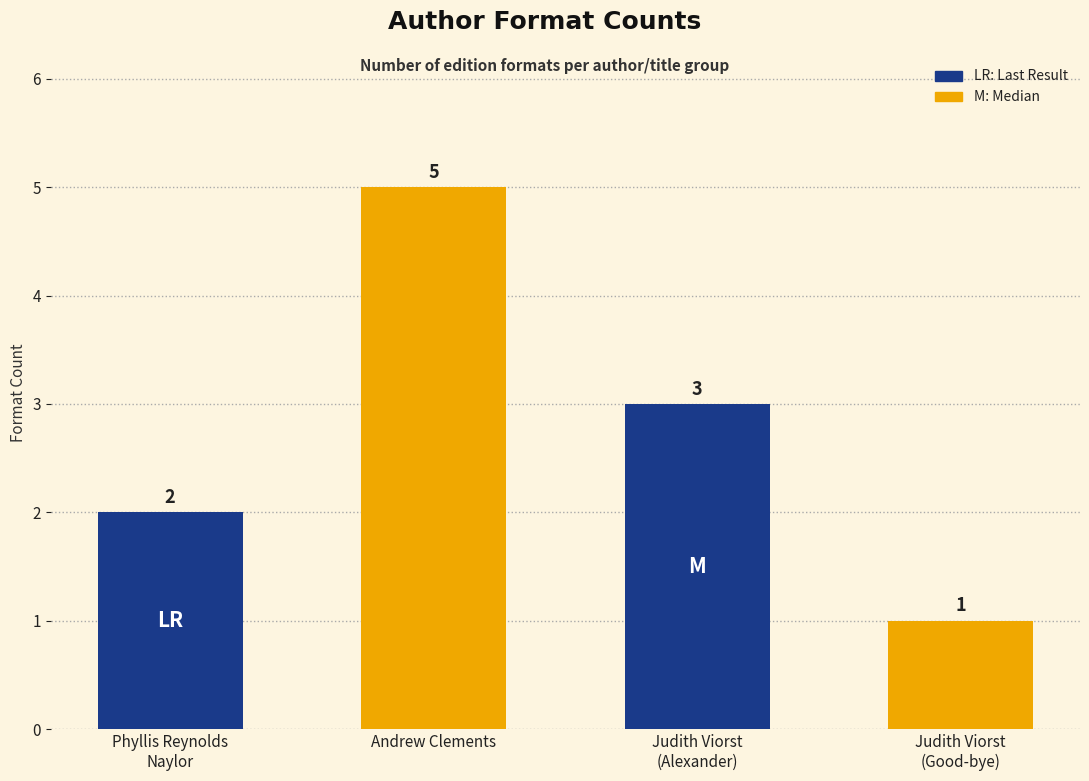

What is the sum of all values?

11